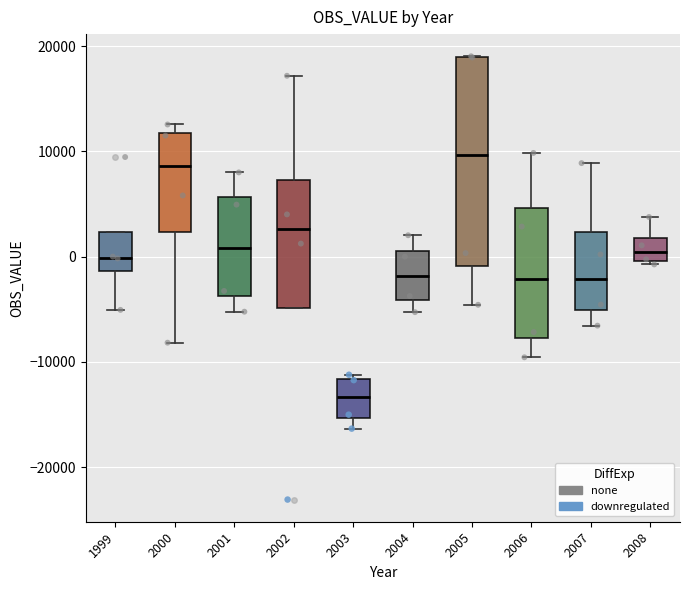

Reading left to right, read every box against the y-axis: the position of its median line, the range the box covers, and the ends of its whiskers. The values are not printed on the chart, so give them approximately, as read against the axis.

1999: median 0, box -1000 to 2000, whiskers -5000 to 2000
2000: median 9000, box 2000 to 12000, whiskers -8000 to 13000
2001: median 1000, box -4000 to 6000, whiskers -5000 to 8000
2002: median 3000, box -5000 to 7000, whiskers -5000 to 17000
2003: median -13000, box -15000 to -12000, whiskers -16000 to -11000
2004: median -2000, box -4000 to 0, whiskers -5000 to 2000
2005: median 10000, box -1000 to 19000, whiskers -5000 to 19000
2006: median -2000, box -8000 to 5000, whiskers -10000 to 10000
2007: median -2000, box -5000 to 2000, whiskers -7000 to 9000
2008: median 0 (inside the box), box 0 to 2000, whiskers -1000 to 4000